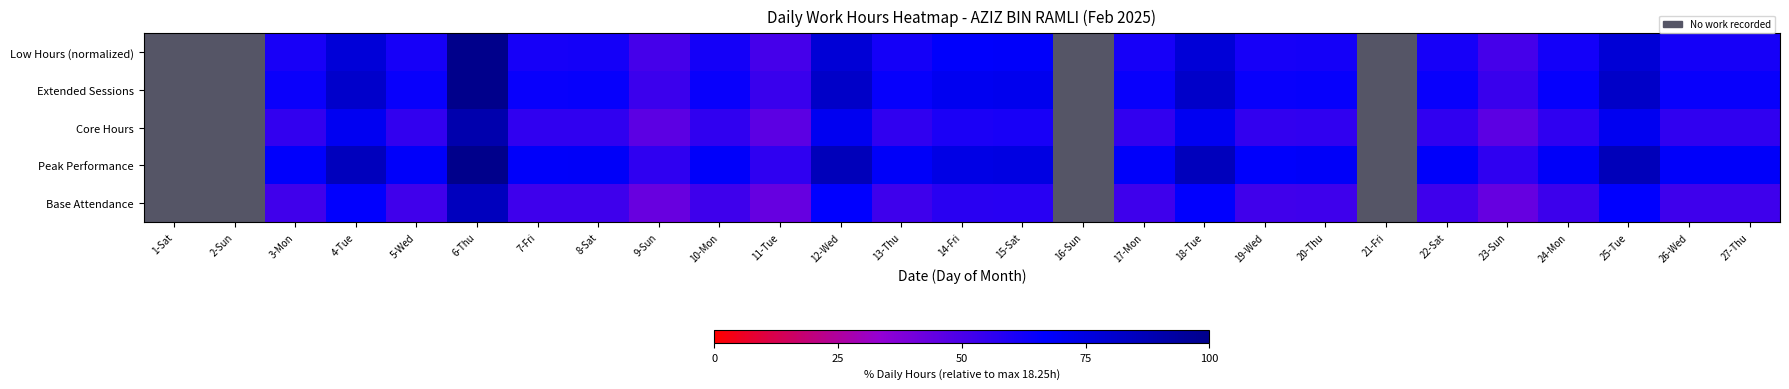

Which category has the highest value in the 3 series?

6-Thu